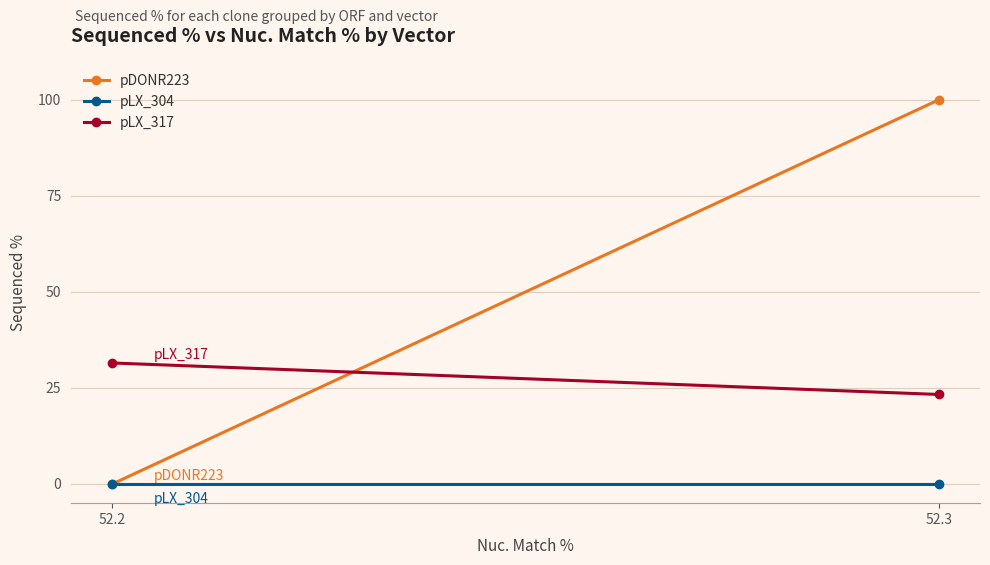

Which has a higher value, 52.3 or 52.2?

52.3